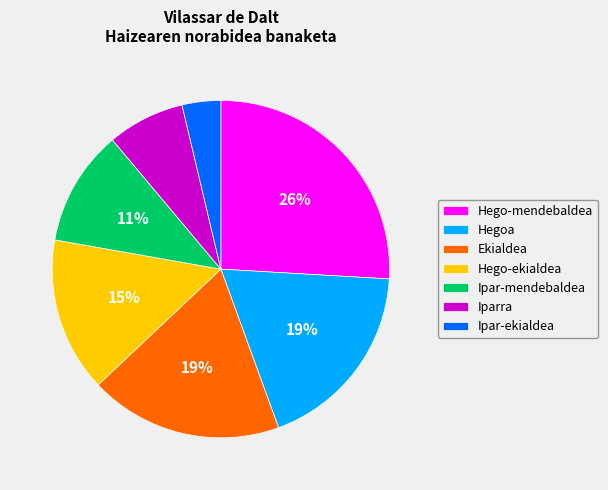

Between Ipar-mendebaldea and Ekialdea, which is larger?

Ekialdea